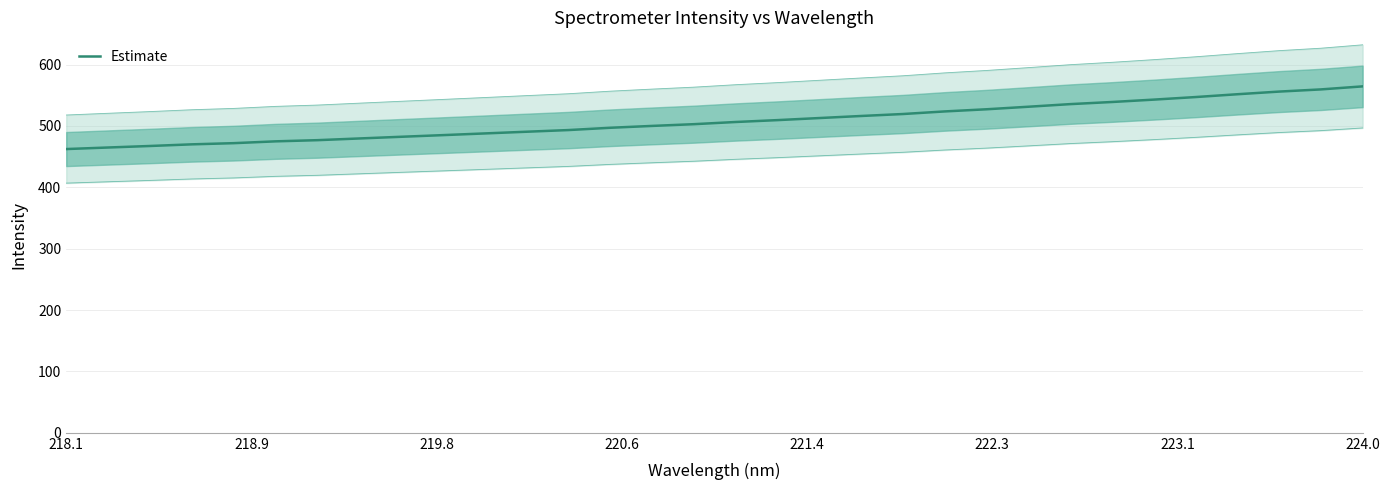

True or false: Estimate has a value of 813.3 at 224.0.

False